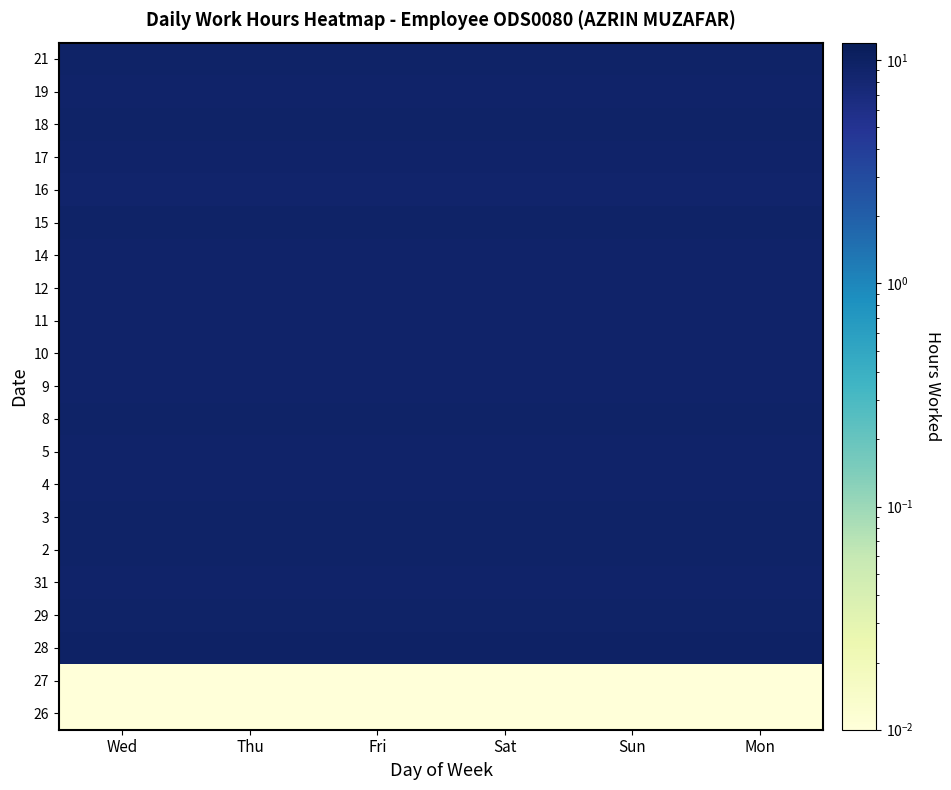

At which category is the sum across all series the highest?

Wed